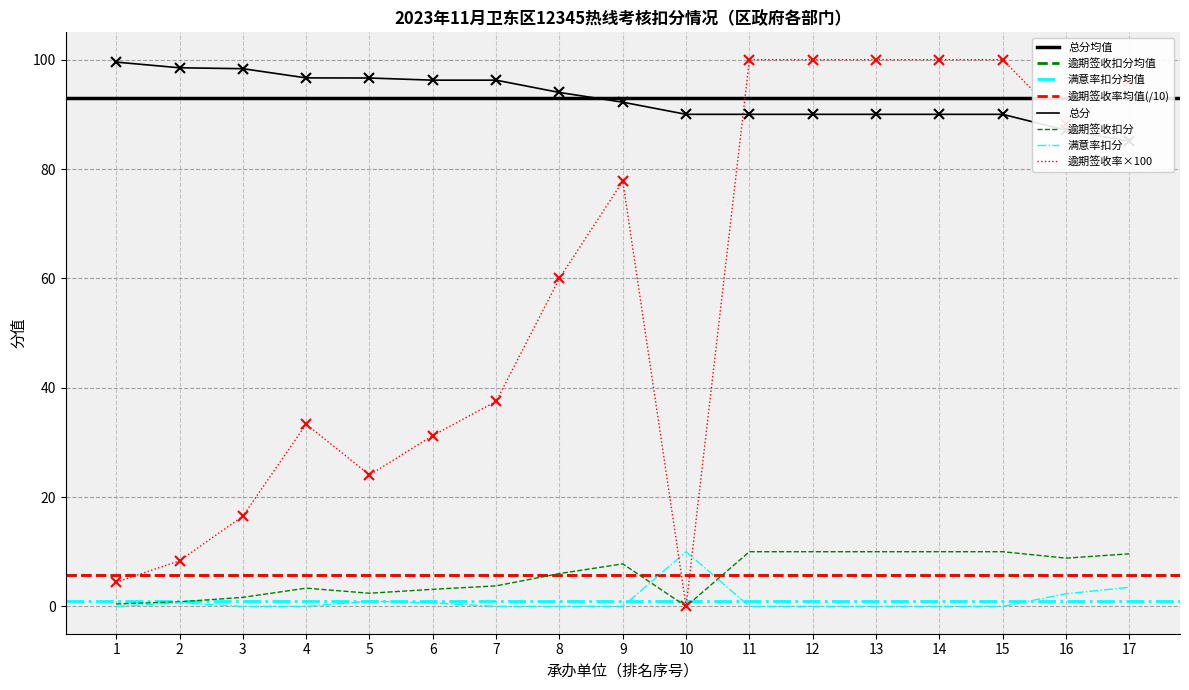

At how many categories does at least one series exceed 15?

17